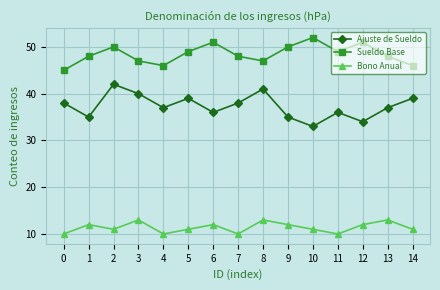

How many series are shown in this chart?

3